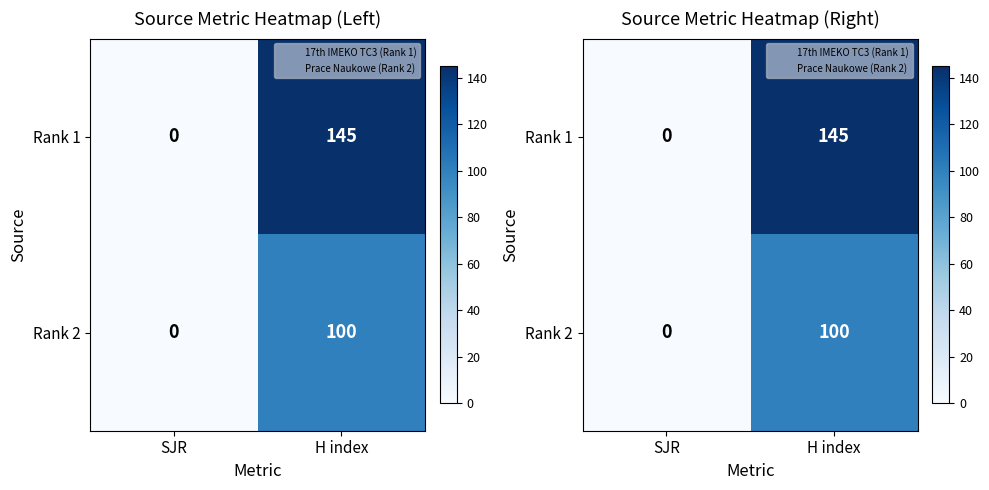

Which has a higher value, SJR or H index?

H index